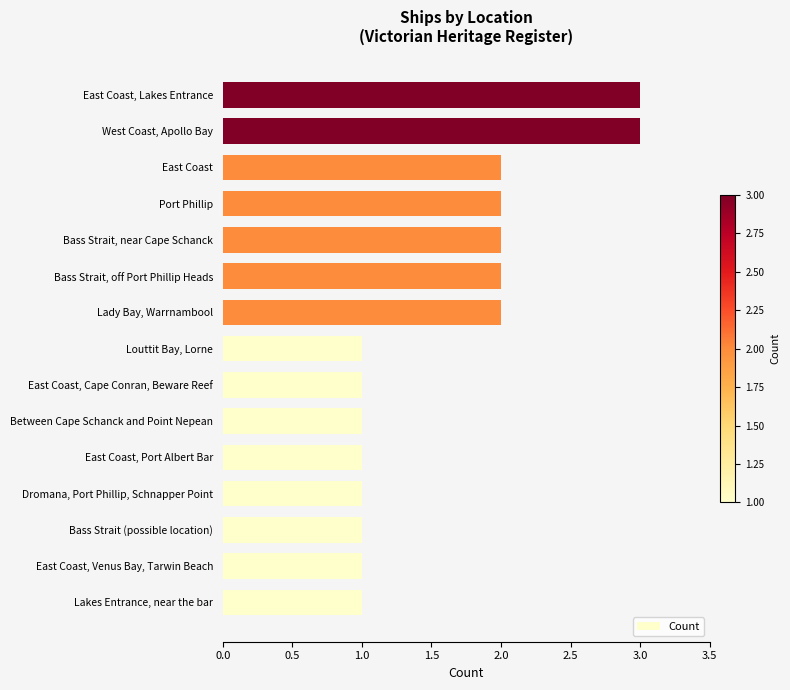

The value at Bass Strait (possible location) is 1. True or false?

True